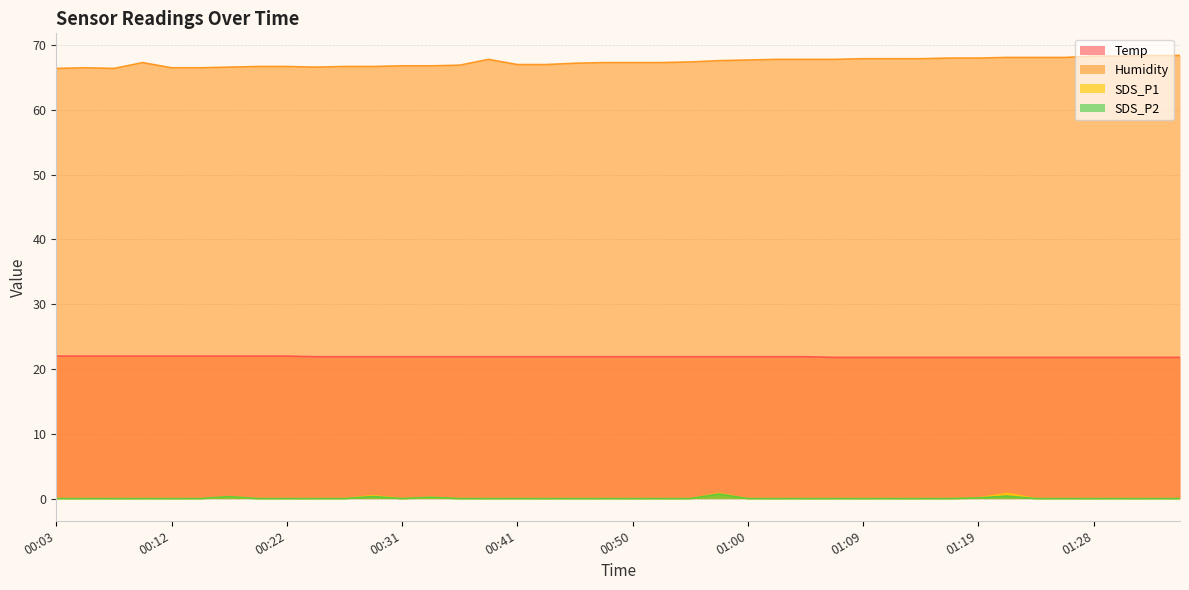

At which category does Humidity reach its first local valley?

00:07